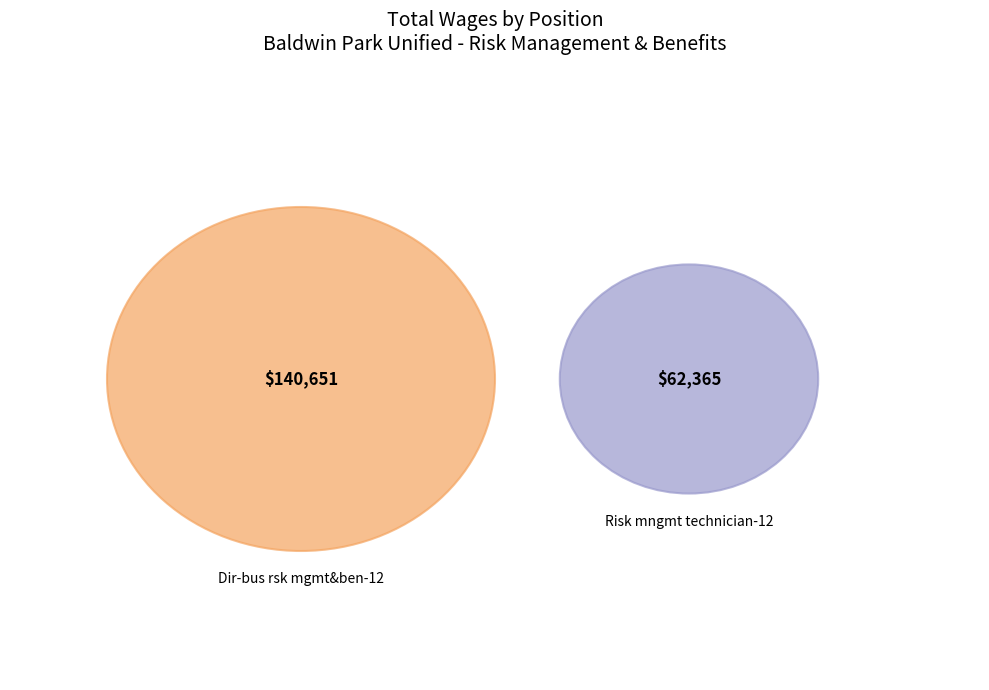

To the nearest percent, what percentage of the pie is Dir-bus rsk mgmt&ben-12?

69%